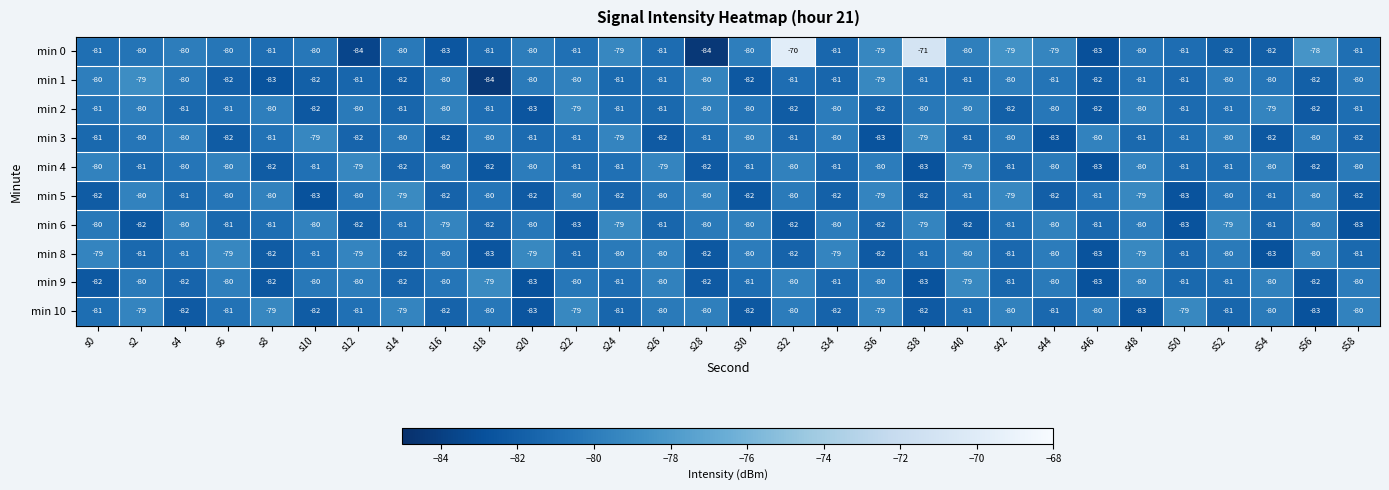

Is it true that min 6 equals -140 at s32?

False